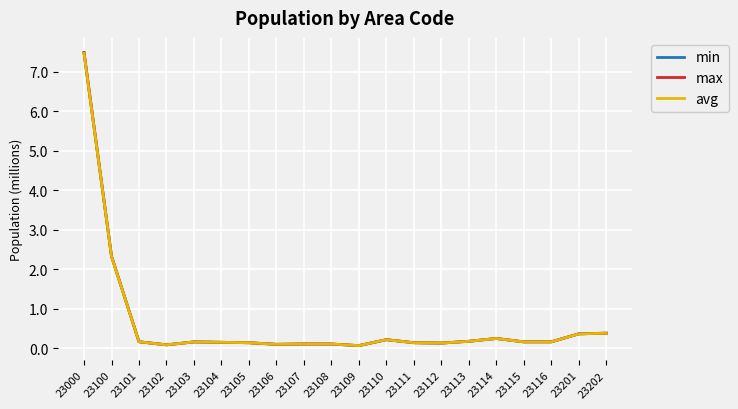

Is the value of avg at 23103 greater than the value of min at 23104?

Yes